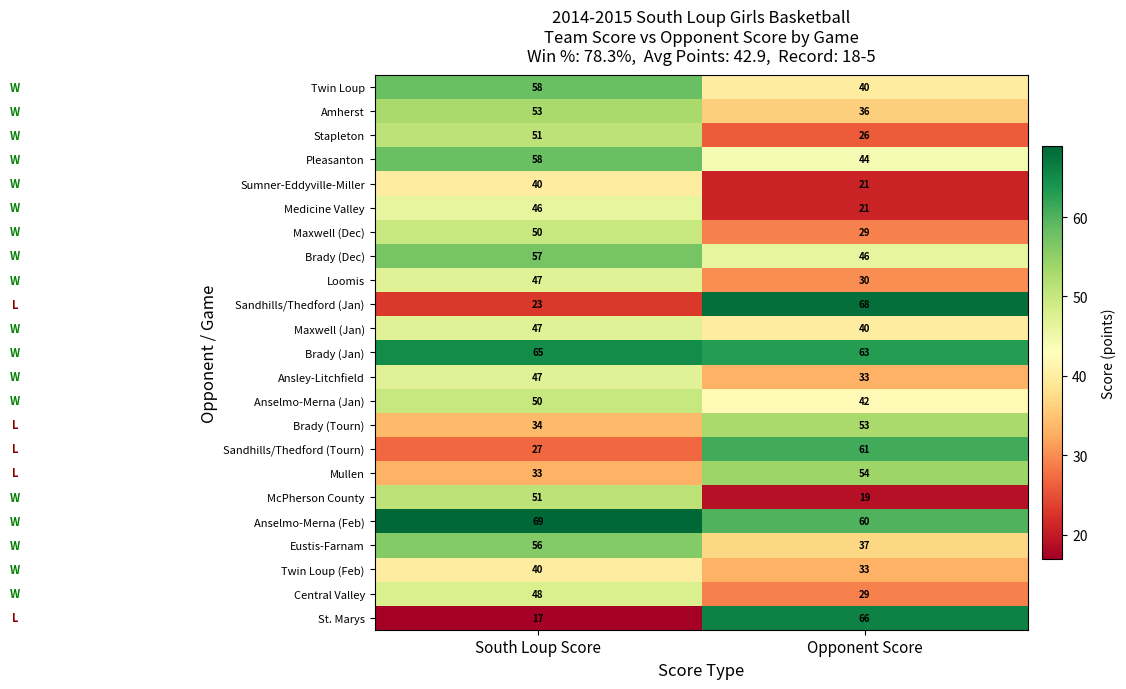

What is the difference between the Loomis values at South Loup Score and Opponent Score?

17